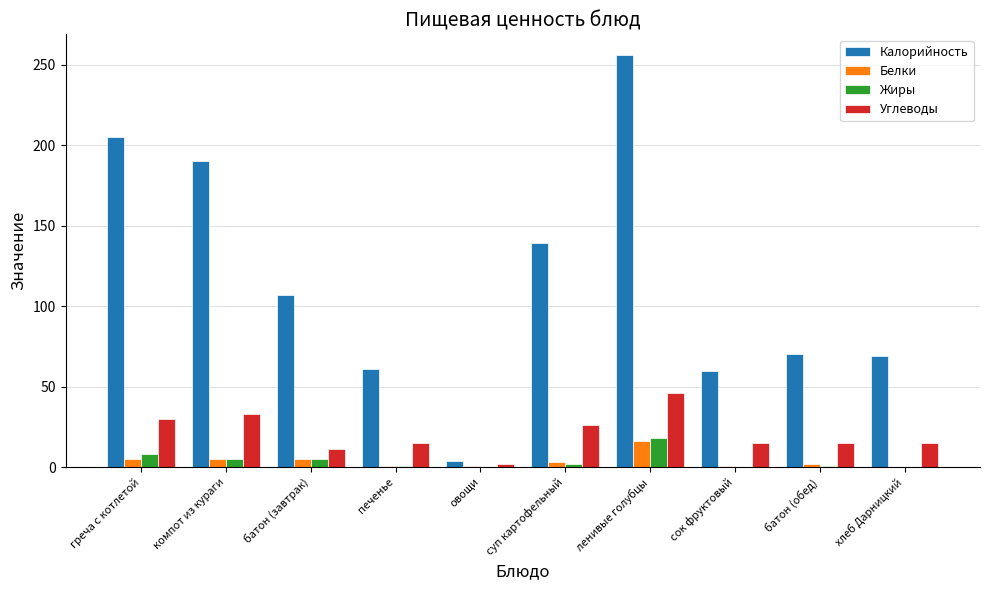

What is the sum of all Углеводы values?

207.9